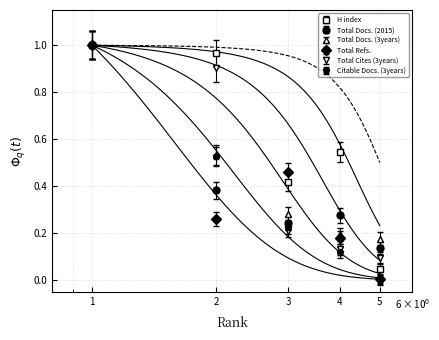

What are all the series names shown in the legend?

H index, Total Docs. (2015), Total Docs. (3years), Total Refs., Total Cites (3years), Citable Docs. (3years)